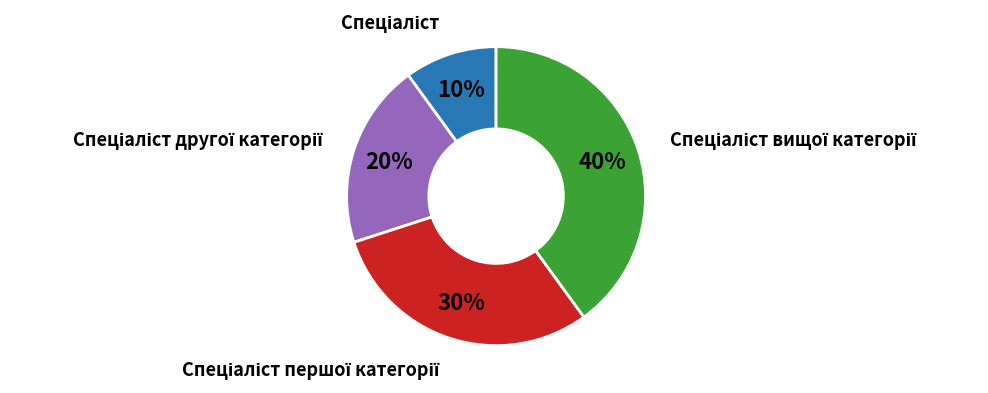

To the nearest percent, what is the difference between the largest and smallest slice percentages?

30%